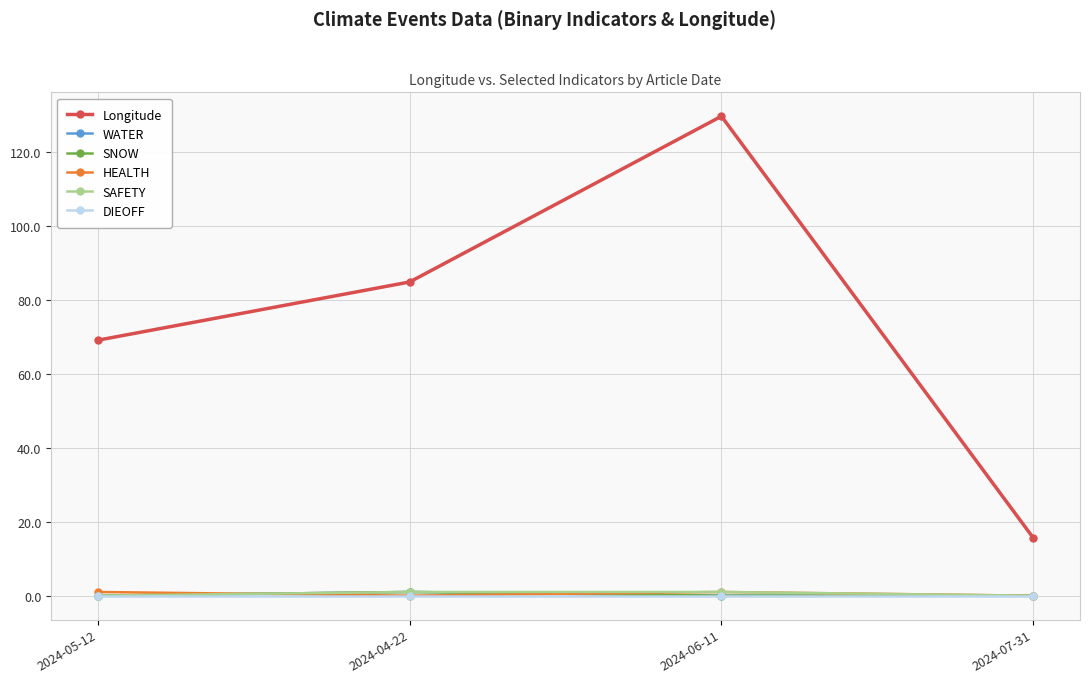

Does the chart have visible grid lines?

Yes